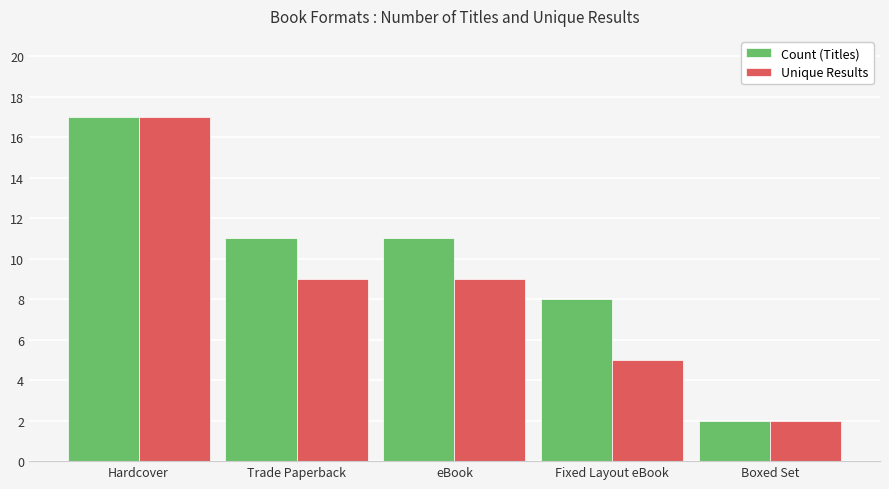

The value of Unique Results at eBook is 9. True or false?

True